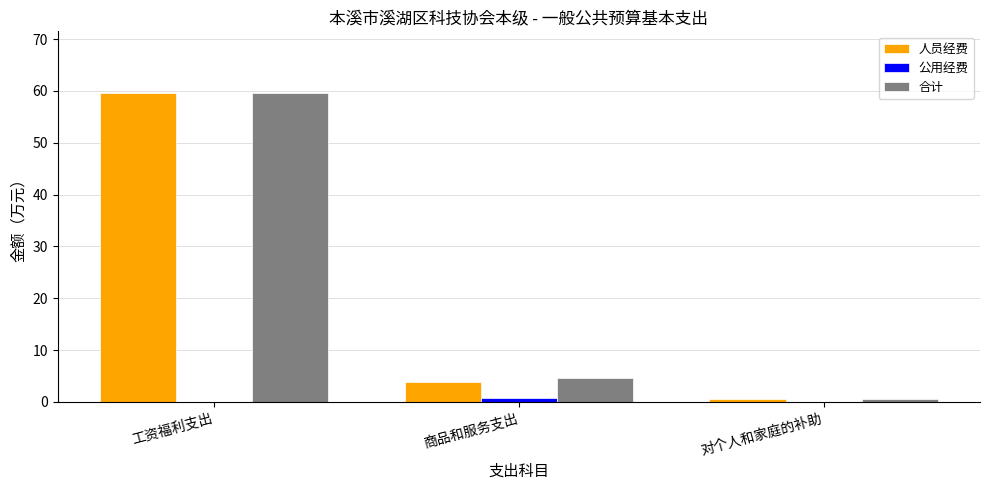

Is the value of 人员经费 at 工资福利支出 greater than the value of 合计 at 商品和服务支出?

Yes